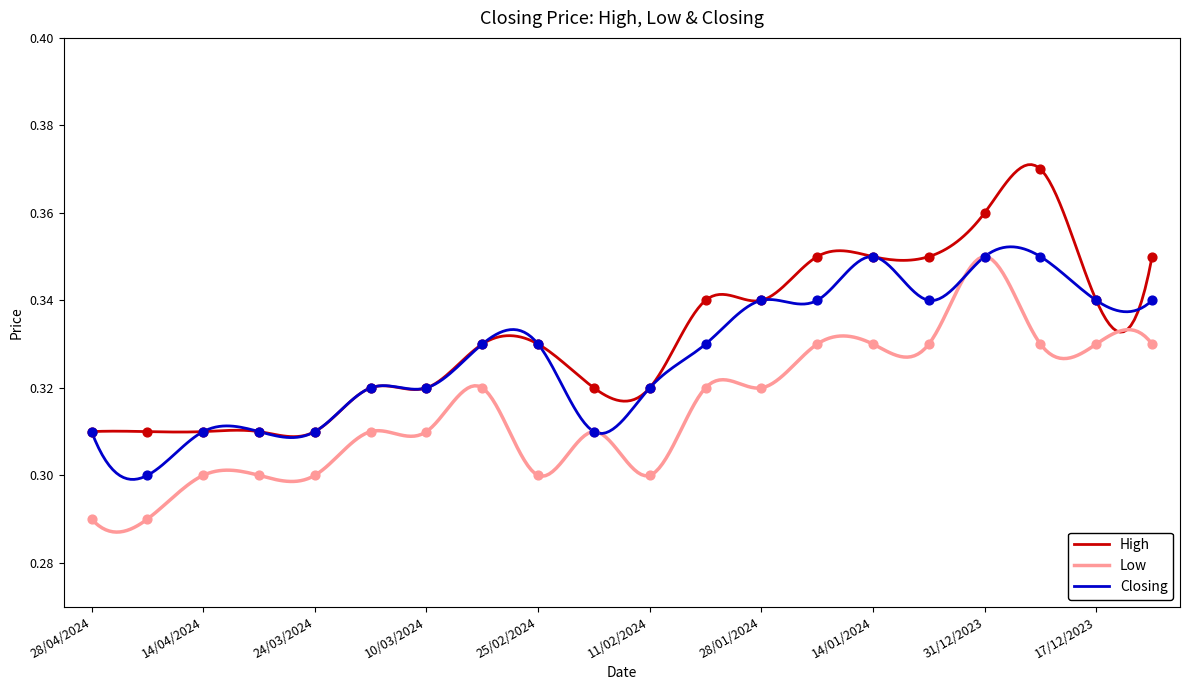

Is the value of High at 04/02/2024 greater than the value of Low at 24/03/2024?

Yes